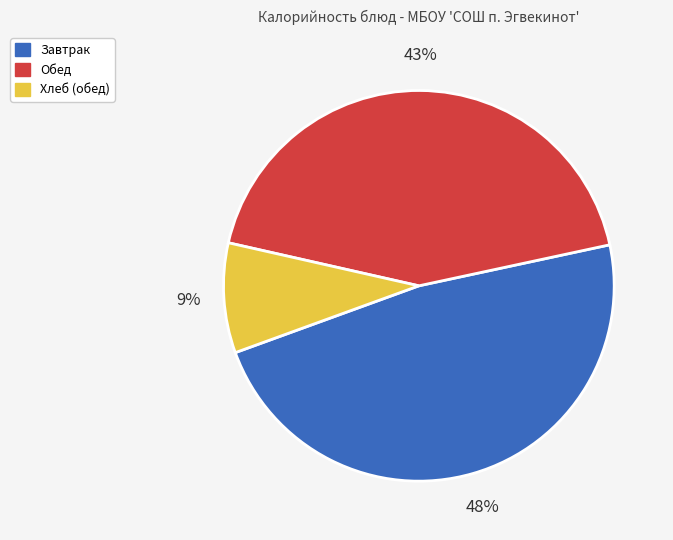

Does any single category account for the majority?

No